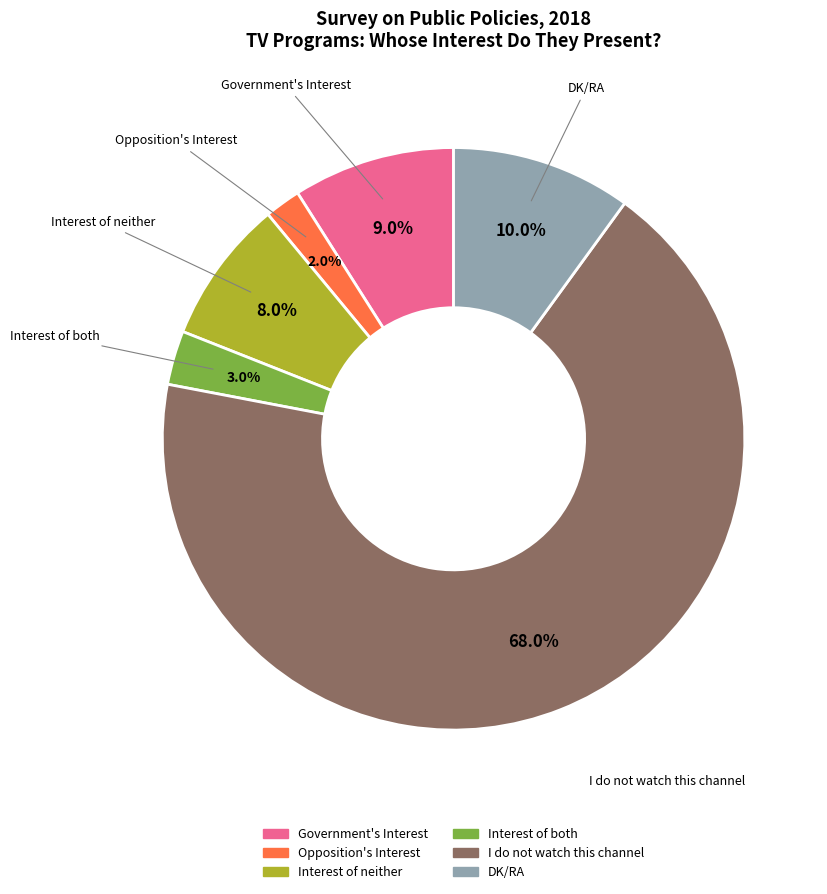

To the nearest percent, what portion does Government's Interest represent?

9%